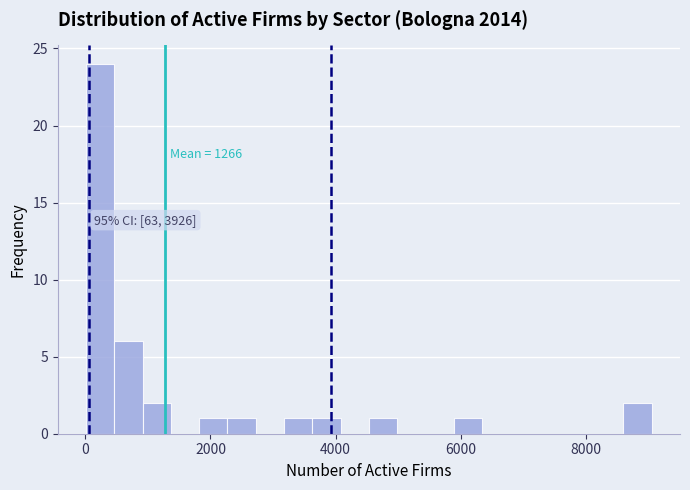

Read against the x-axis, roughly where is the centre of the tallest bar?

200